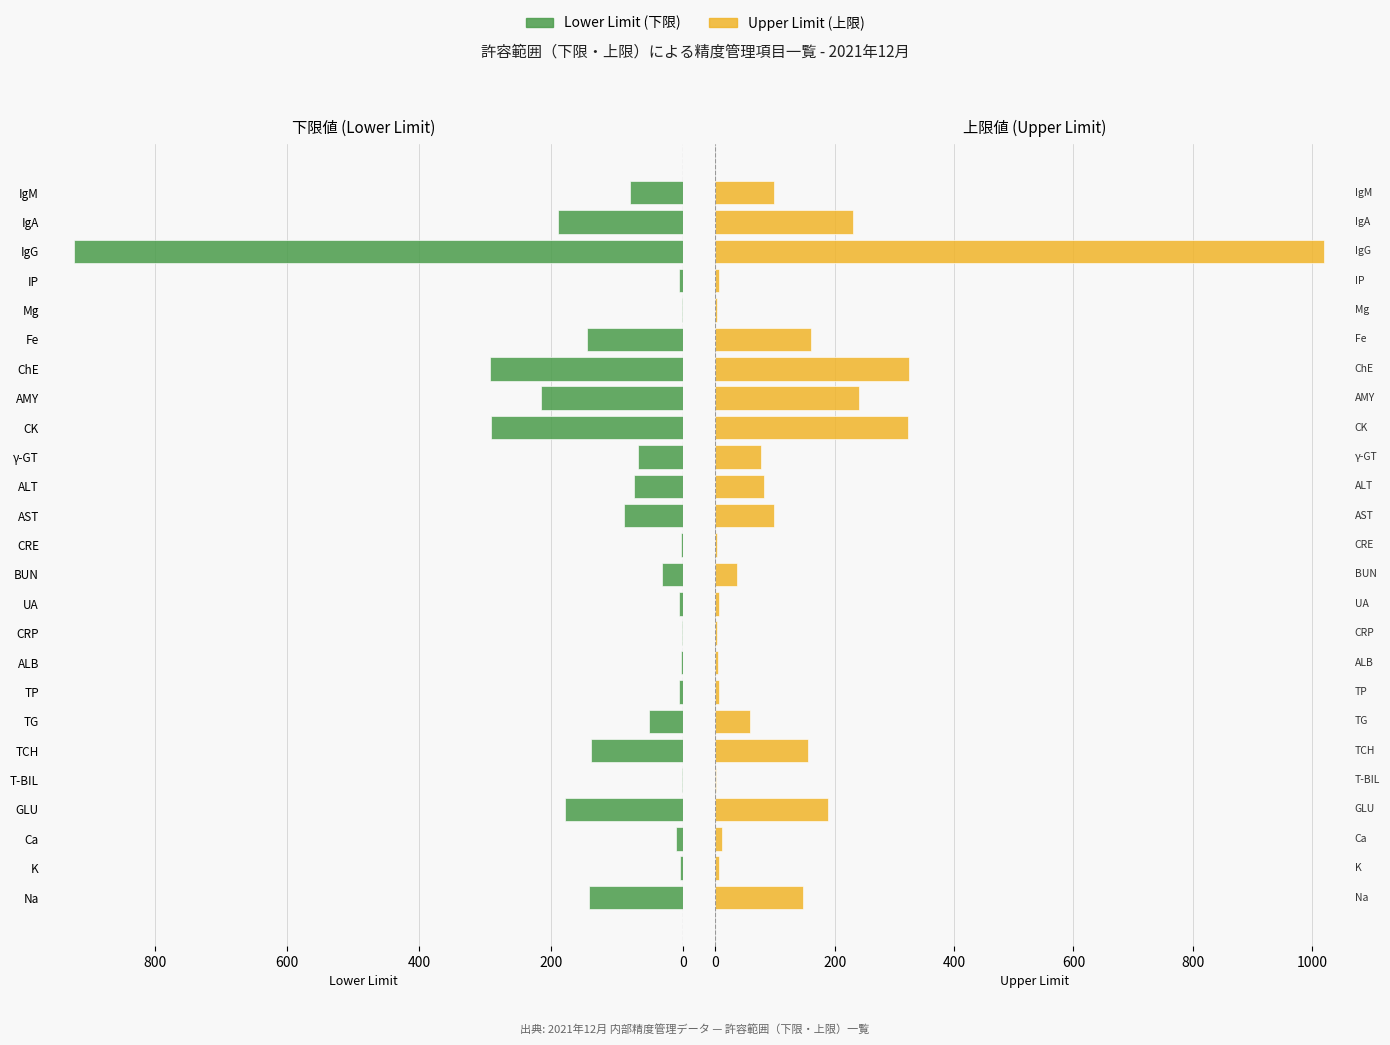

How many bars are there in total?

50